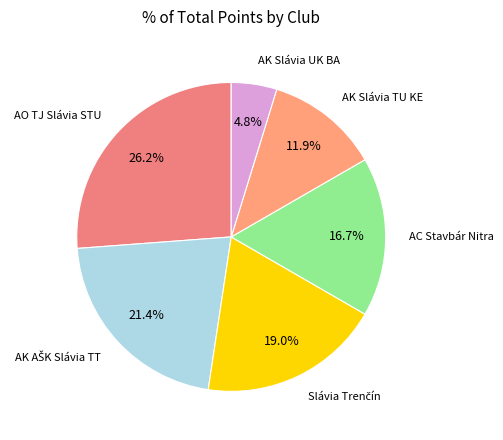

Count the number of slices in the pie.

6